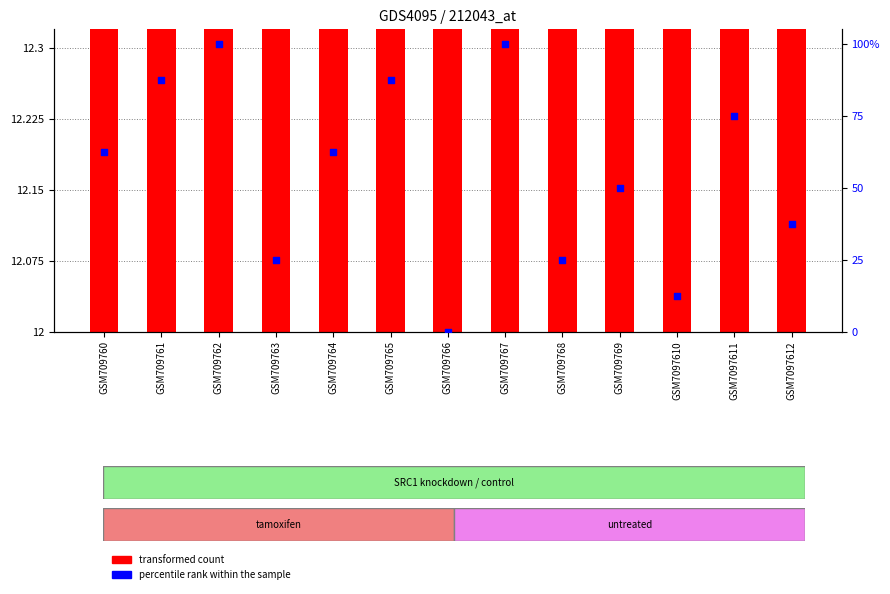

Which series reaches the maximum Y coordinate?

percentile rank within the sample